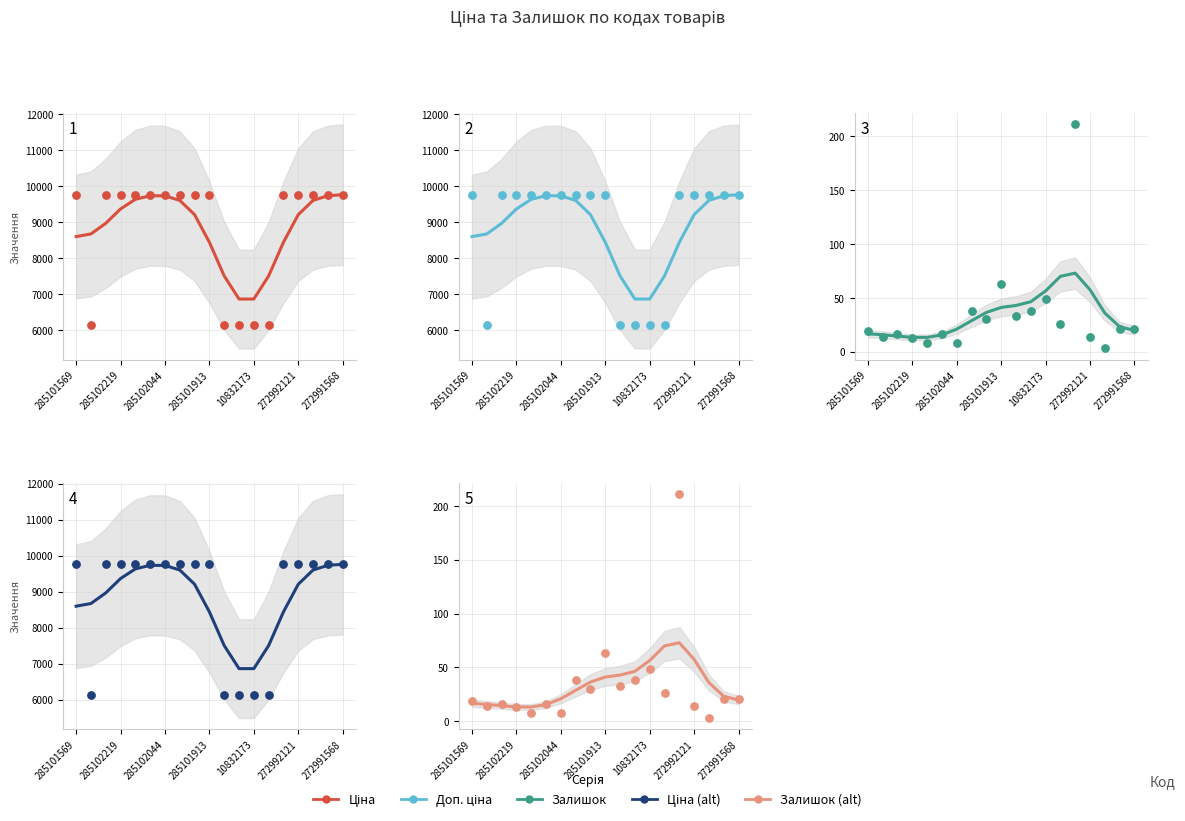

Which series has the largest total across all categories?

Ціна